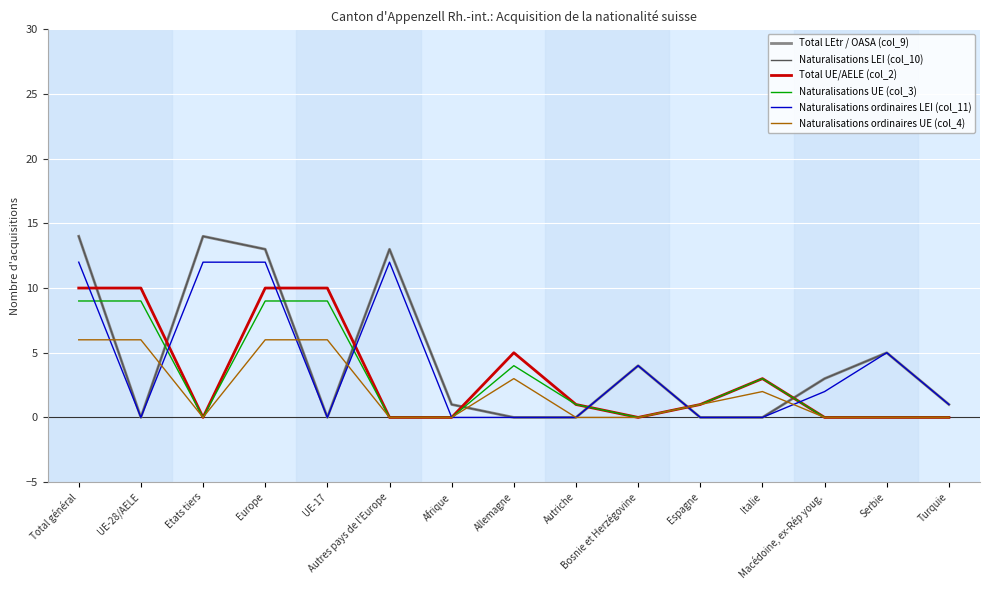

At how many categories does at least one series exceed 2?

11